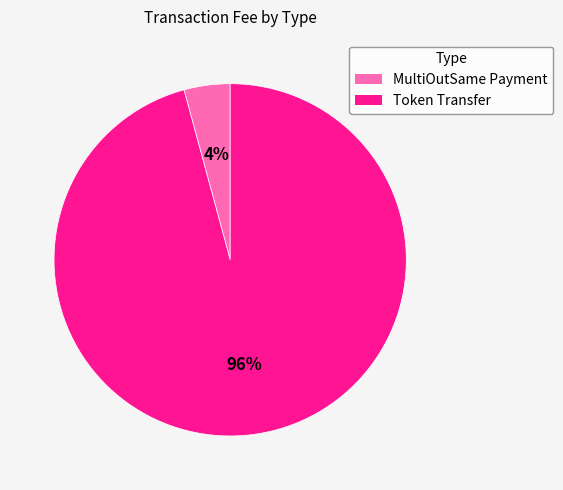

To the nearest percent, what is the difference between the largest and smallest slice percentages?

92%